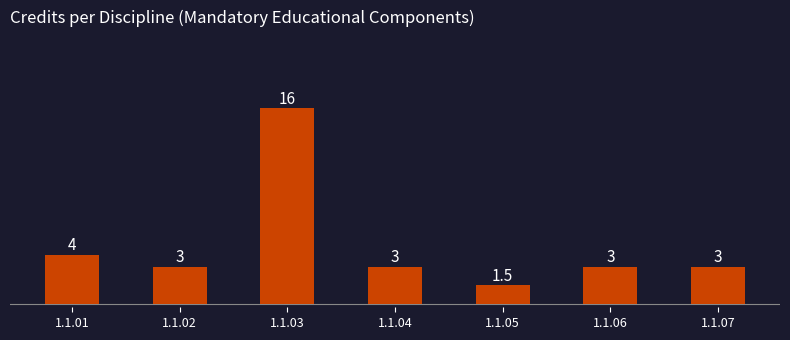

Count the number of categories in the chart.

7